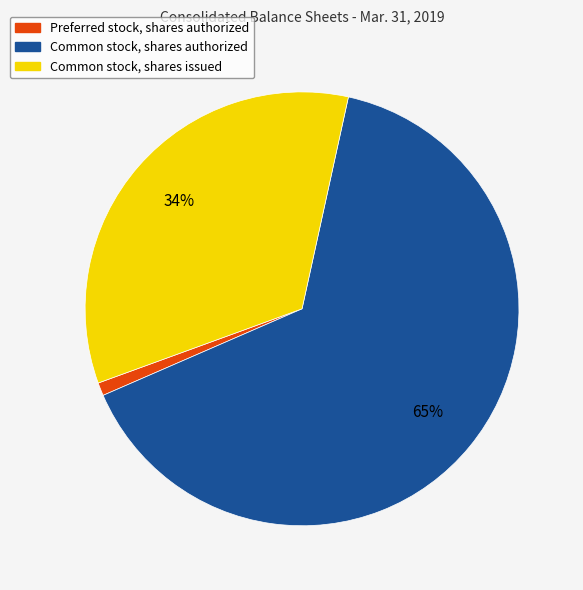

Is the sum of Common stock, shares issued and Common stock, shares authorized greater than half?

Yes